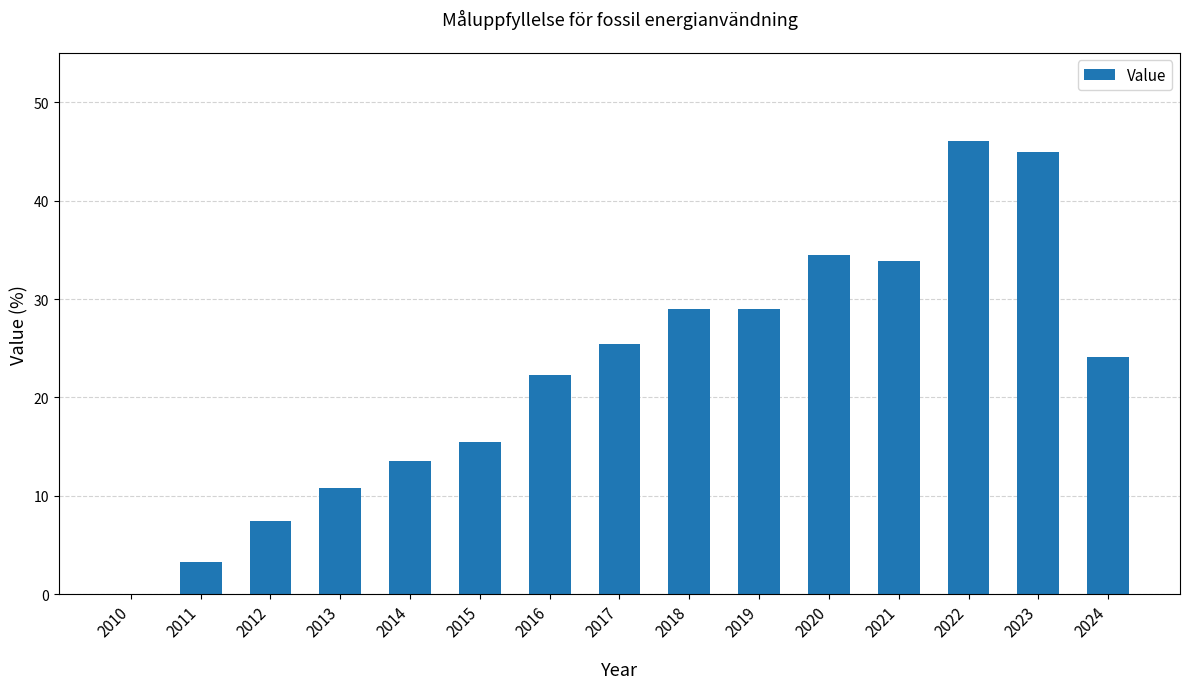

What is the approximate value at 2016?

22.3